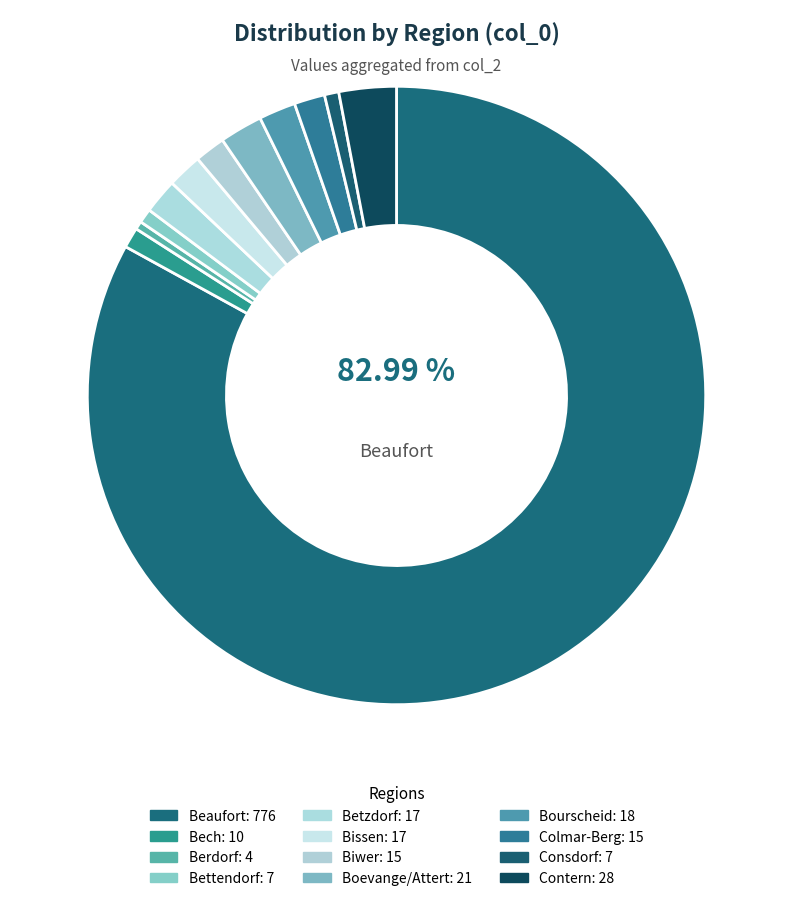

Count the number of slices in the pie.

12